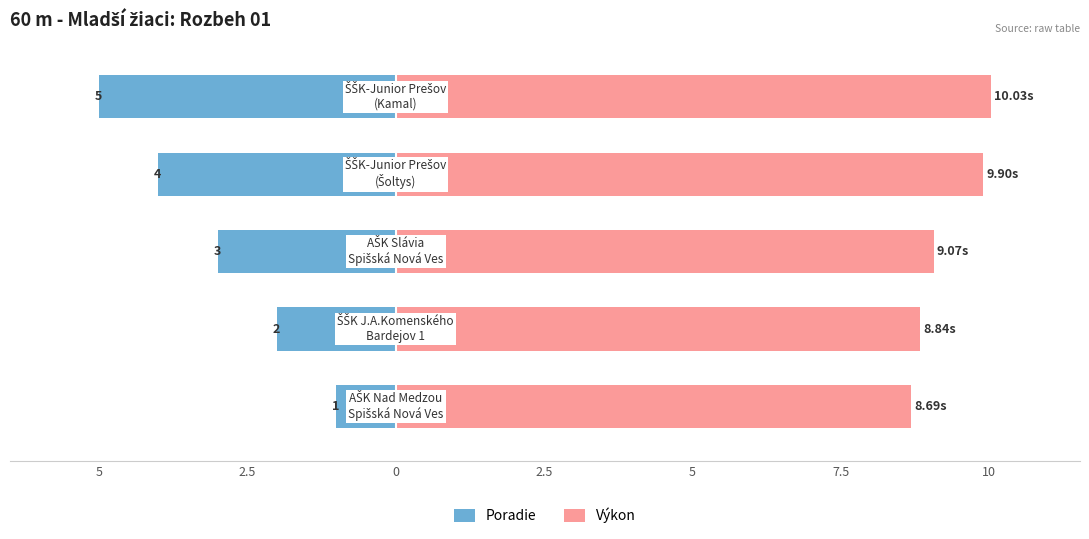

Rank the series by their average value, from highest to lowest.

Výkon, Poradie